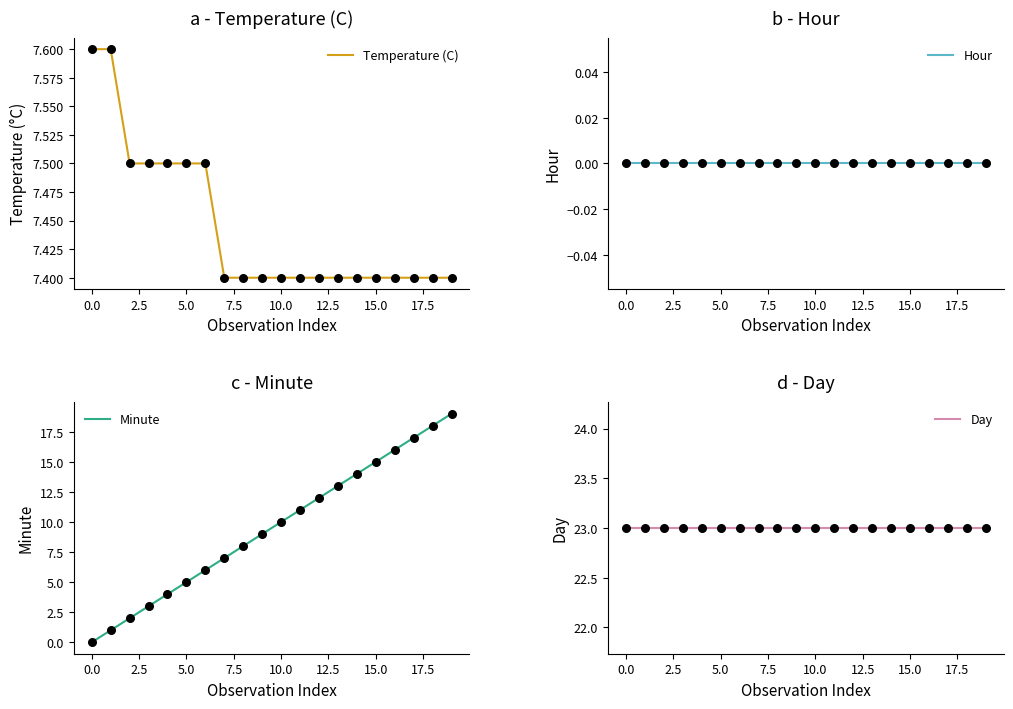

The Temperature (C) series shows 7.4 at 10.0. True or false?

True